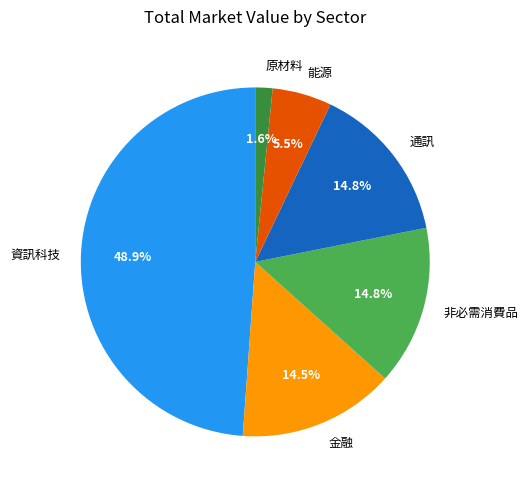

To the nearest percent, what is the difference between the largest and smallest slice percentages?

47%